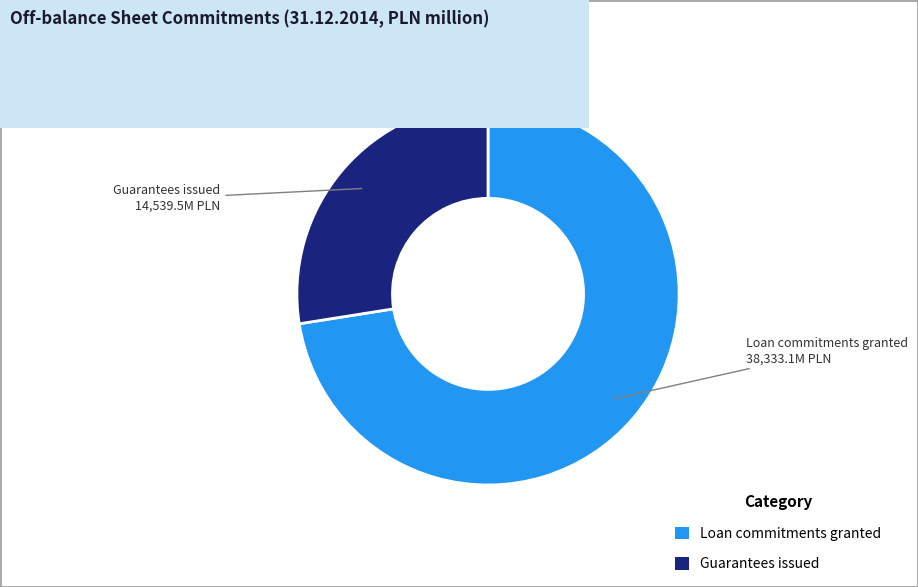

Between Guarantees issued and Loan commitments granted, which is larger?

Loan commitments granted